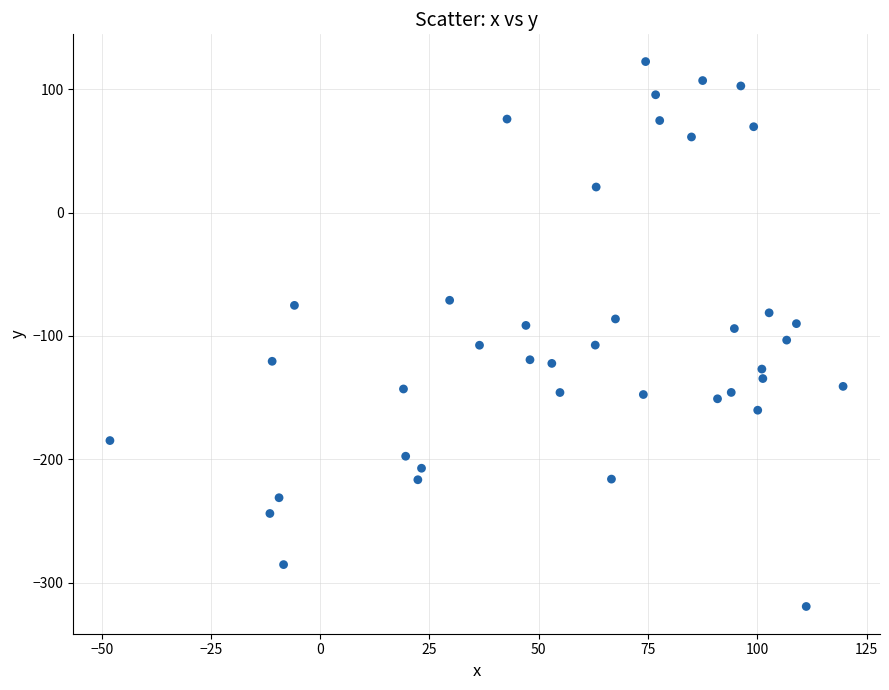

What is the range of Y values (max minus min)?

441.5